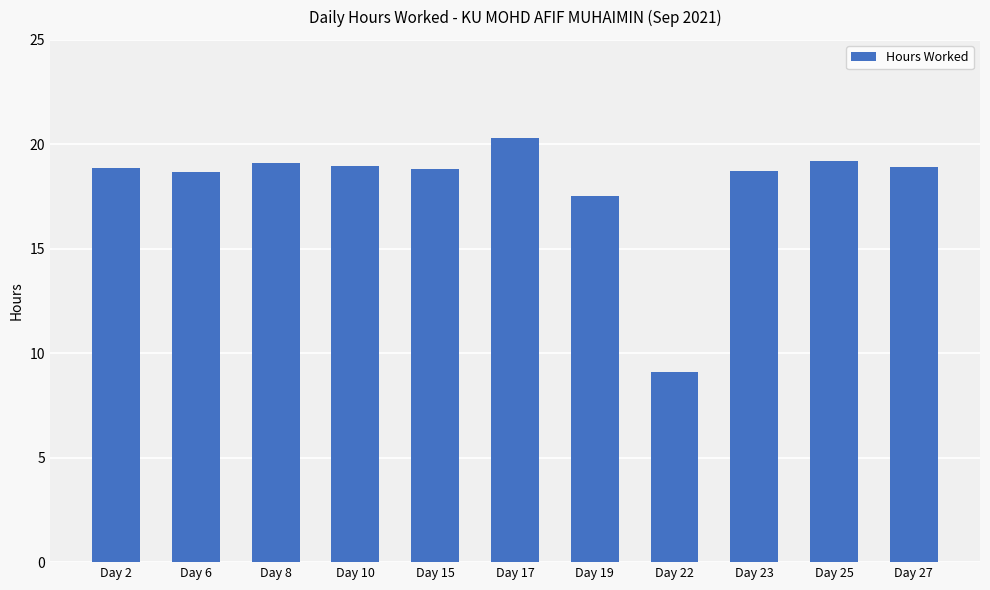

What is the change in value from Day 6 to Day 25?

+0.5